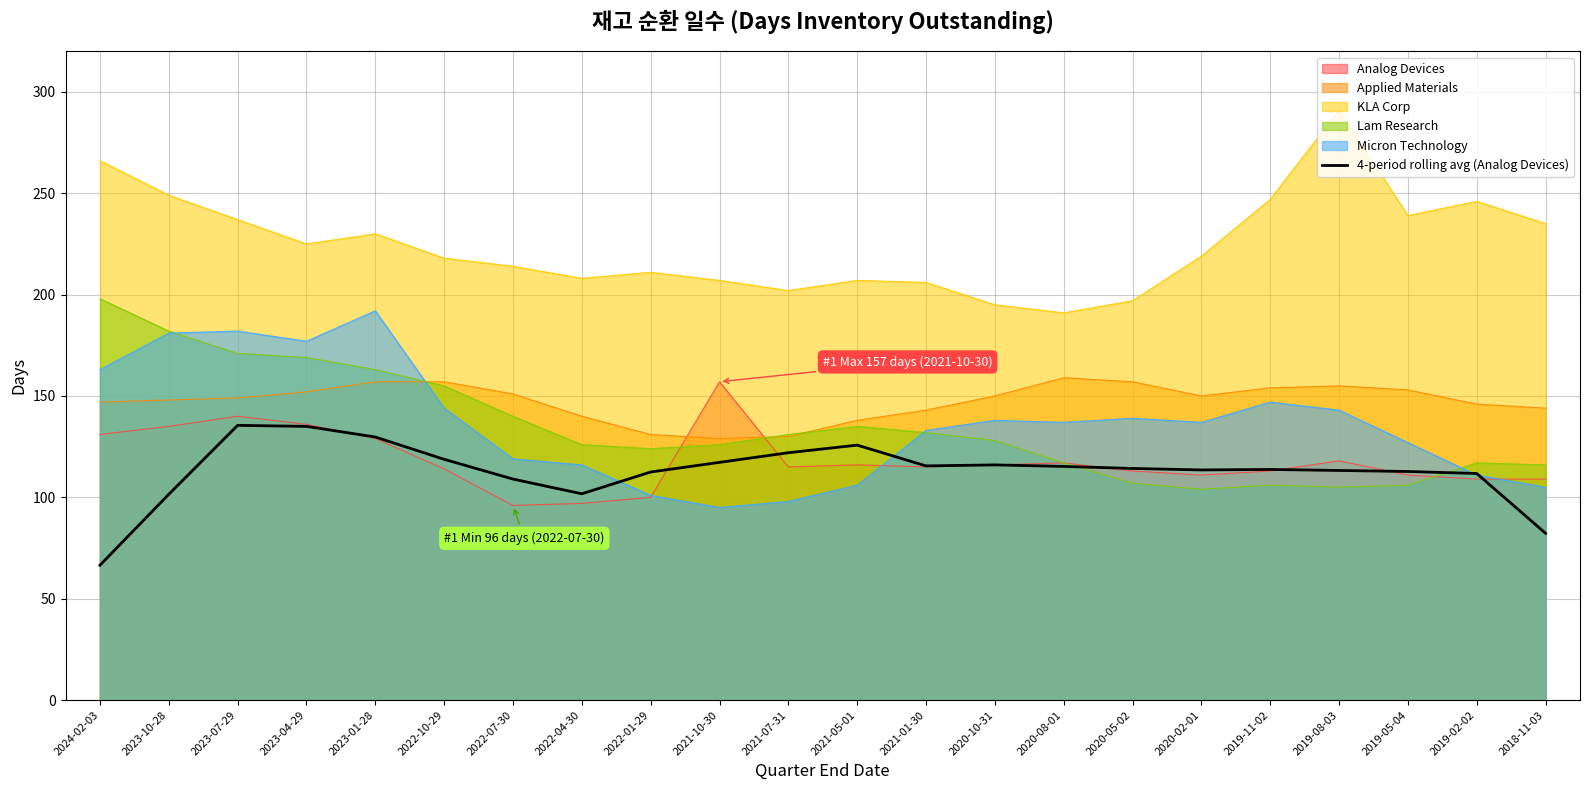

Does the chart have visible grid lines?

Yes